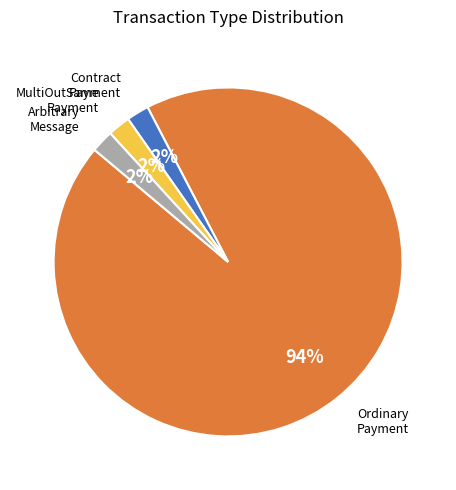

Is there any slice that represents more than half of the pie?

Yes